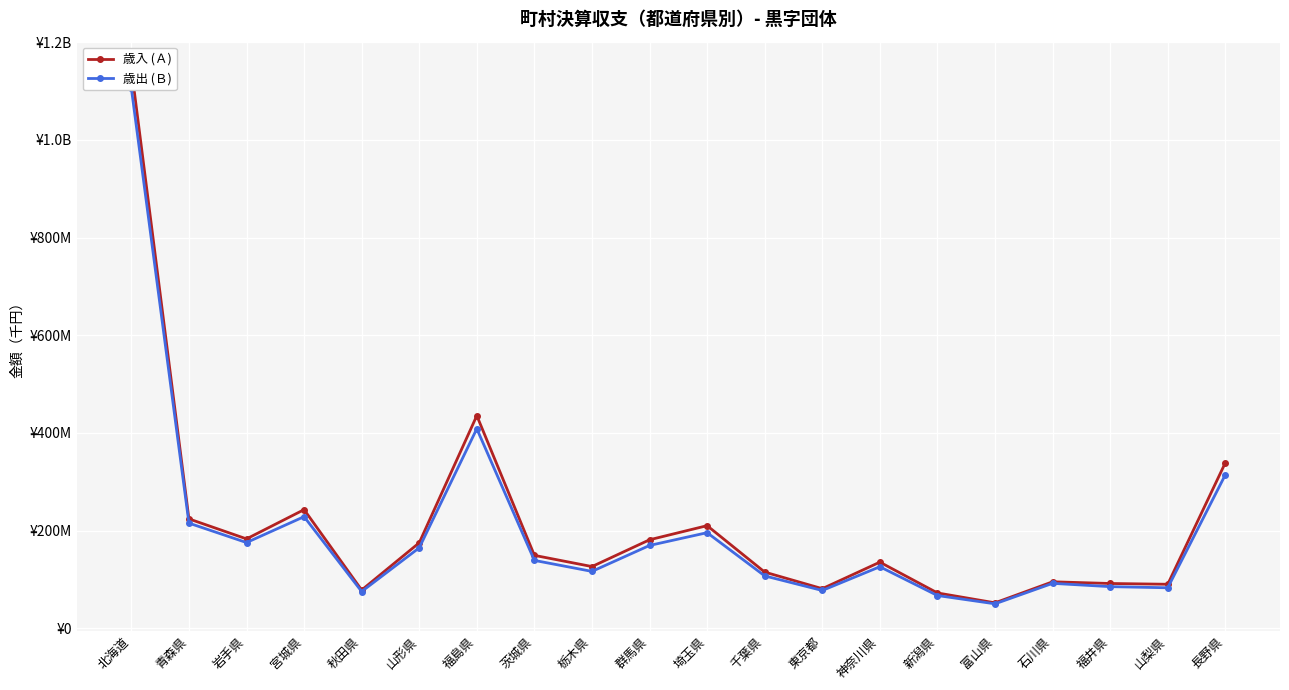

What are all the series names shown in the legend?

歳入 (Ａ), 歳出 (Ｂ)